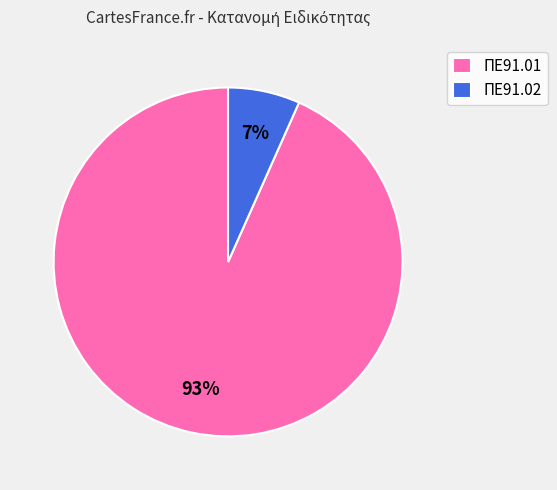

Do ΠΕ91.01 and ΠΕ91.02 together represent more than half of the pie?

Yes